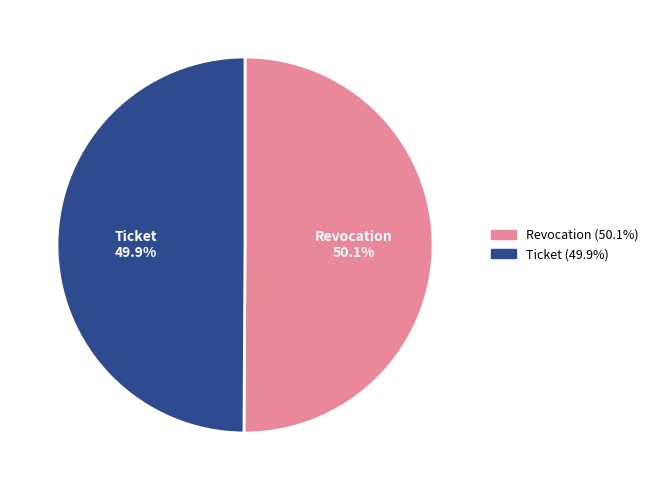

How many slices are in this pie chart?

2